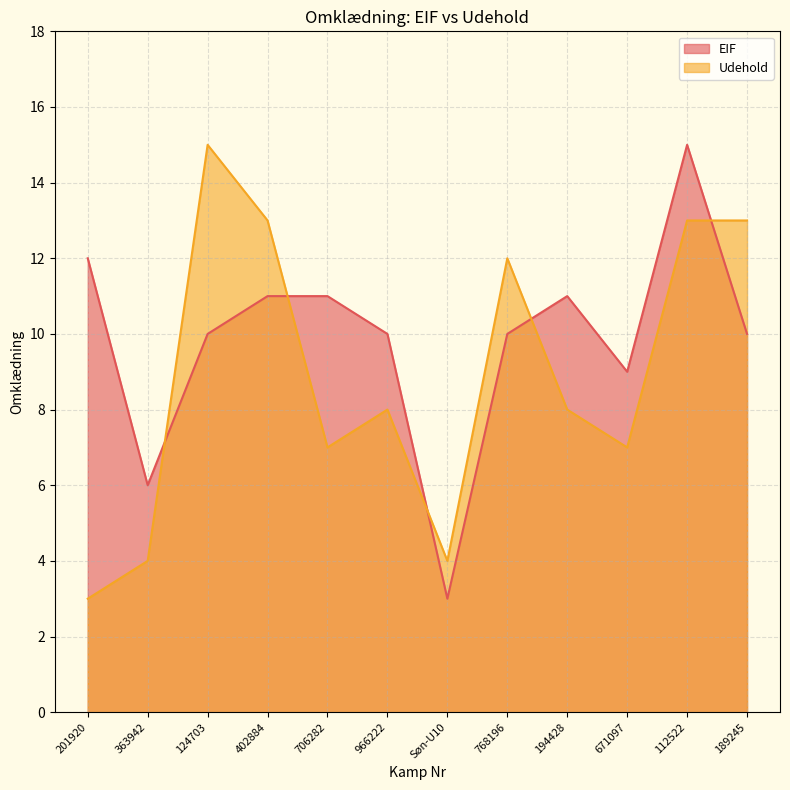

Where is Udehold nearest to the value 9?

966222